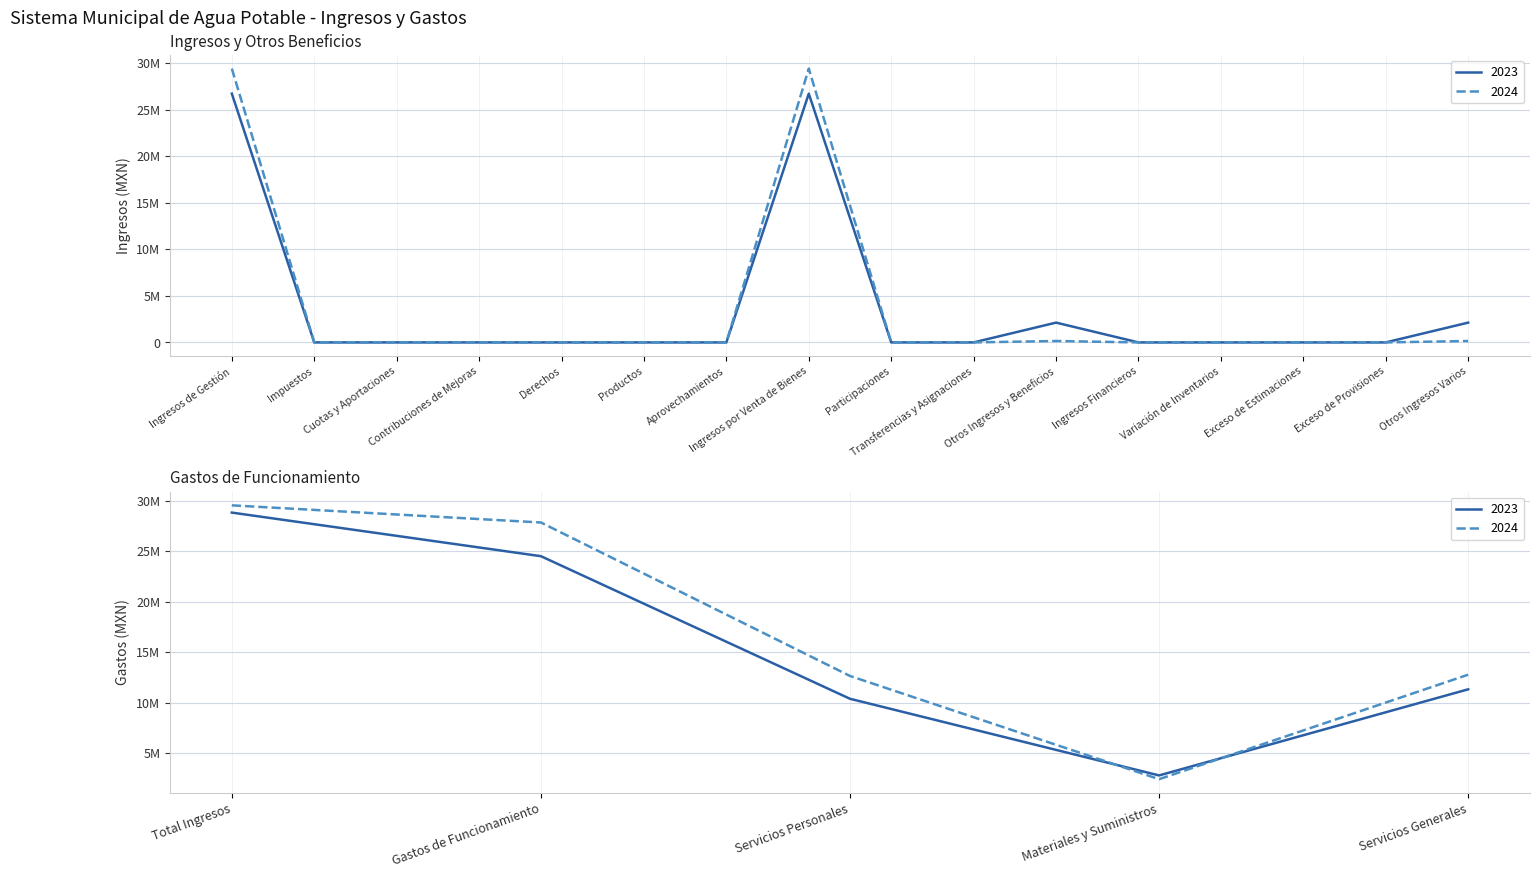

After their last crossing, which series has the higher values: 2024 or 2023?

2024